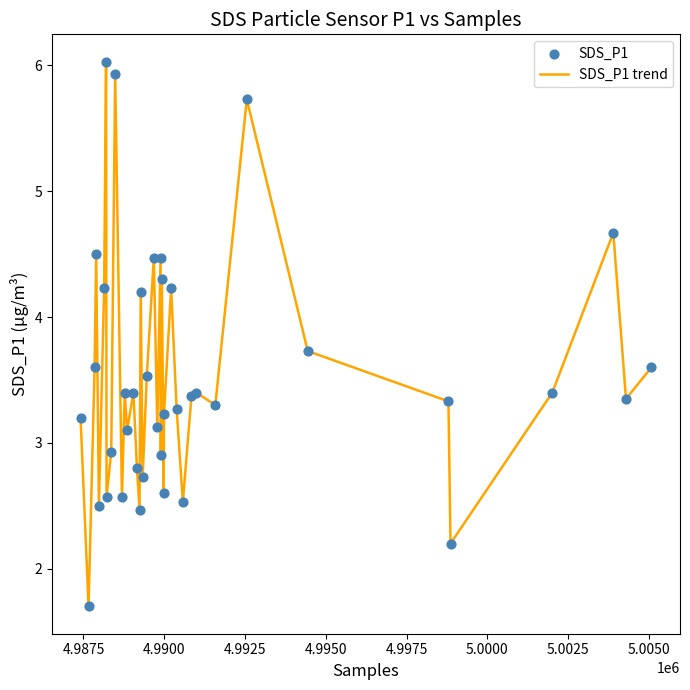

What is the maximum value shown in the chart?

6.0